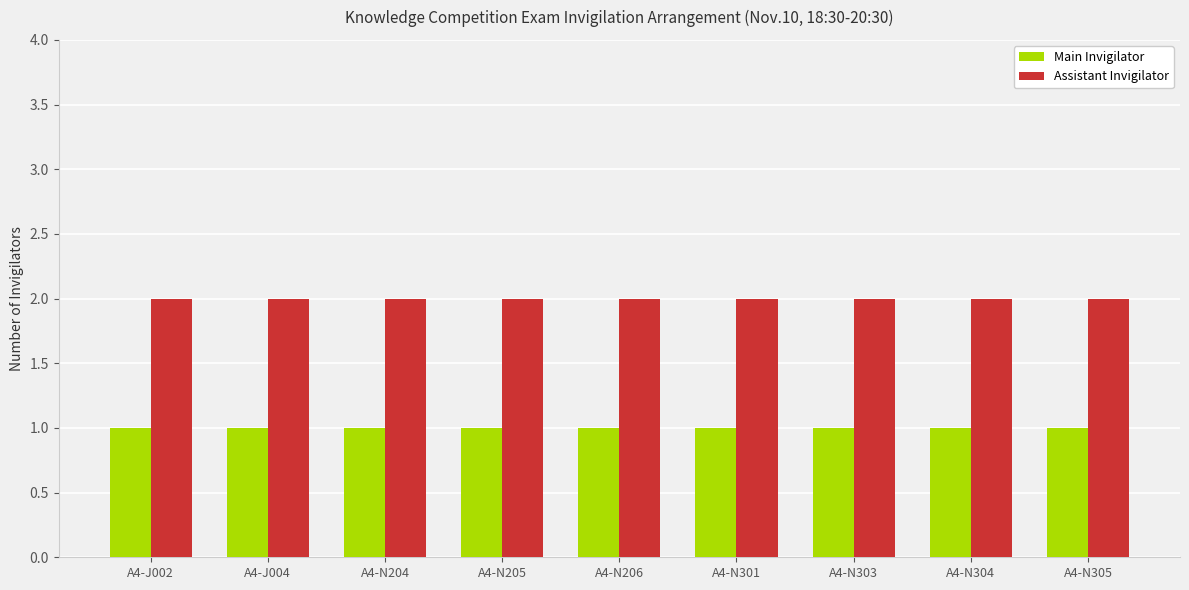

True or false: Assistant Invigilator has a value of 1 at A4-N206.

False